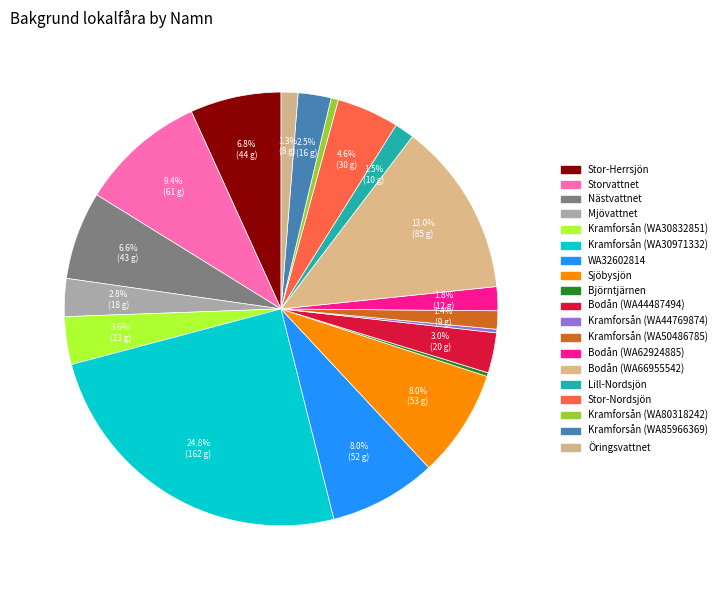

What is the largest slice in the pie chart?

Kramforsån (WA30971332)